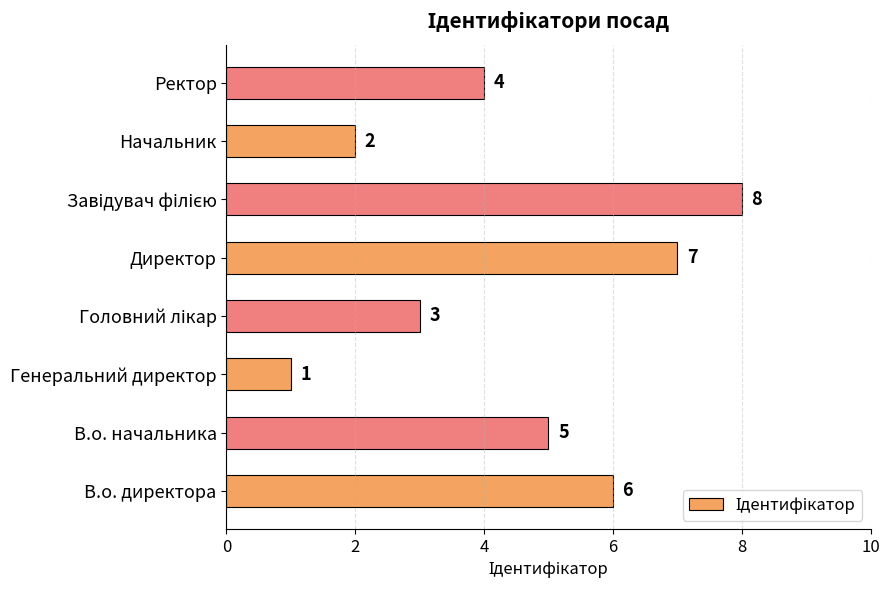

What is the difference between the maximum and minimum values?

7